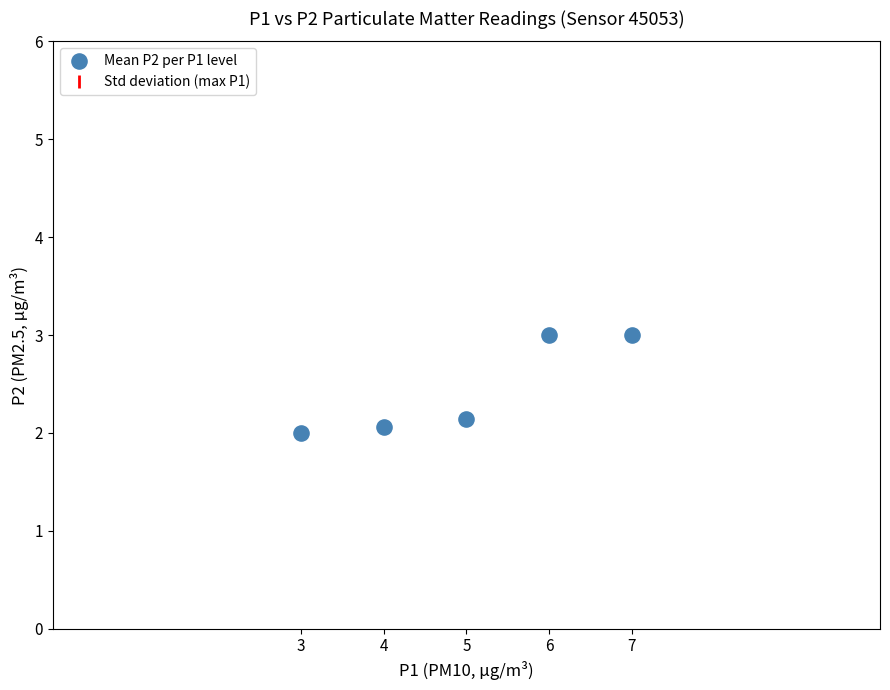

What is the range of Y values (max minus min)?

1.0